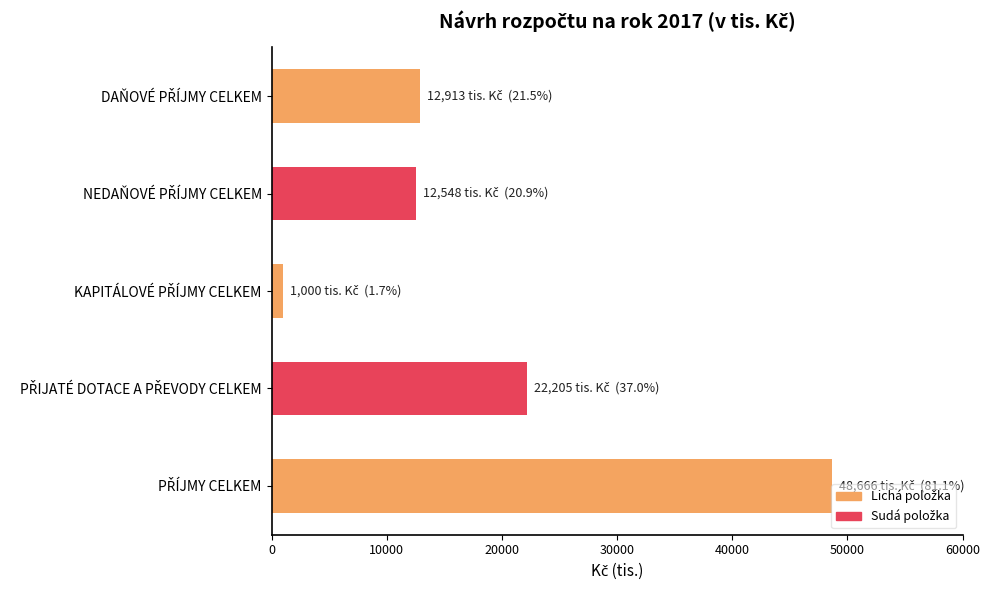

What is the value of the 1st bar from the top?

12913